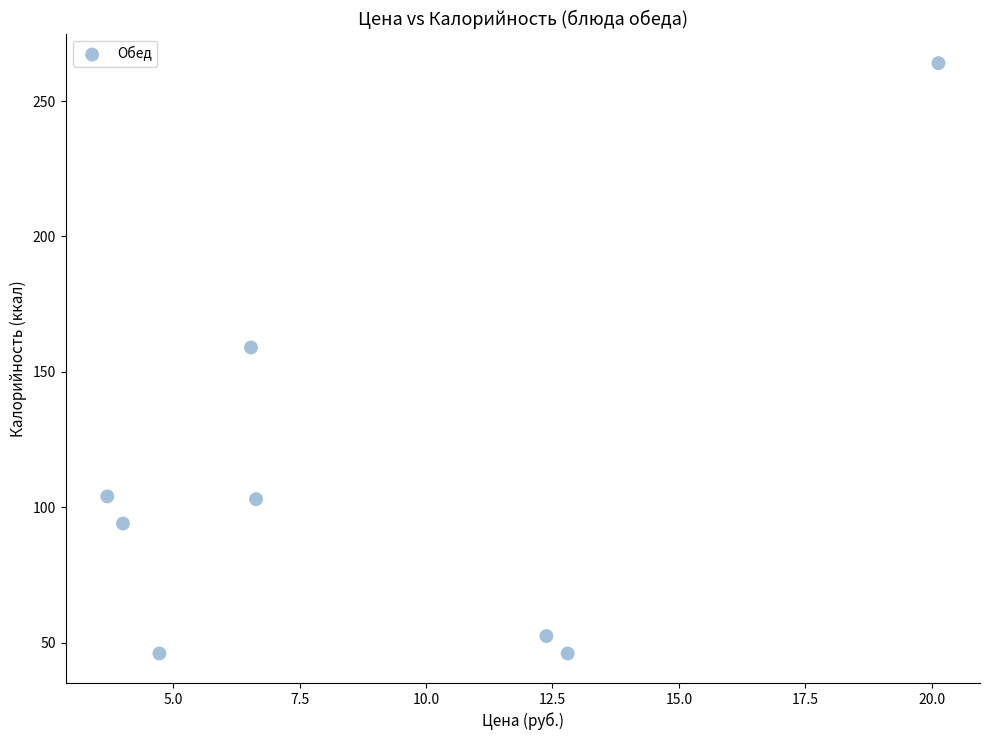

What is the average X value?

8.9